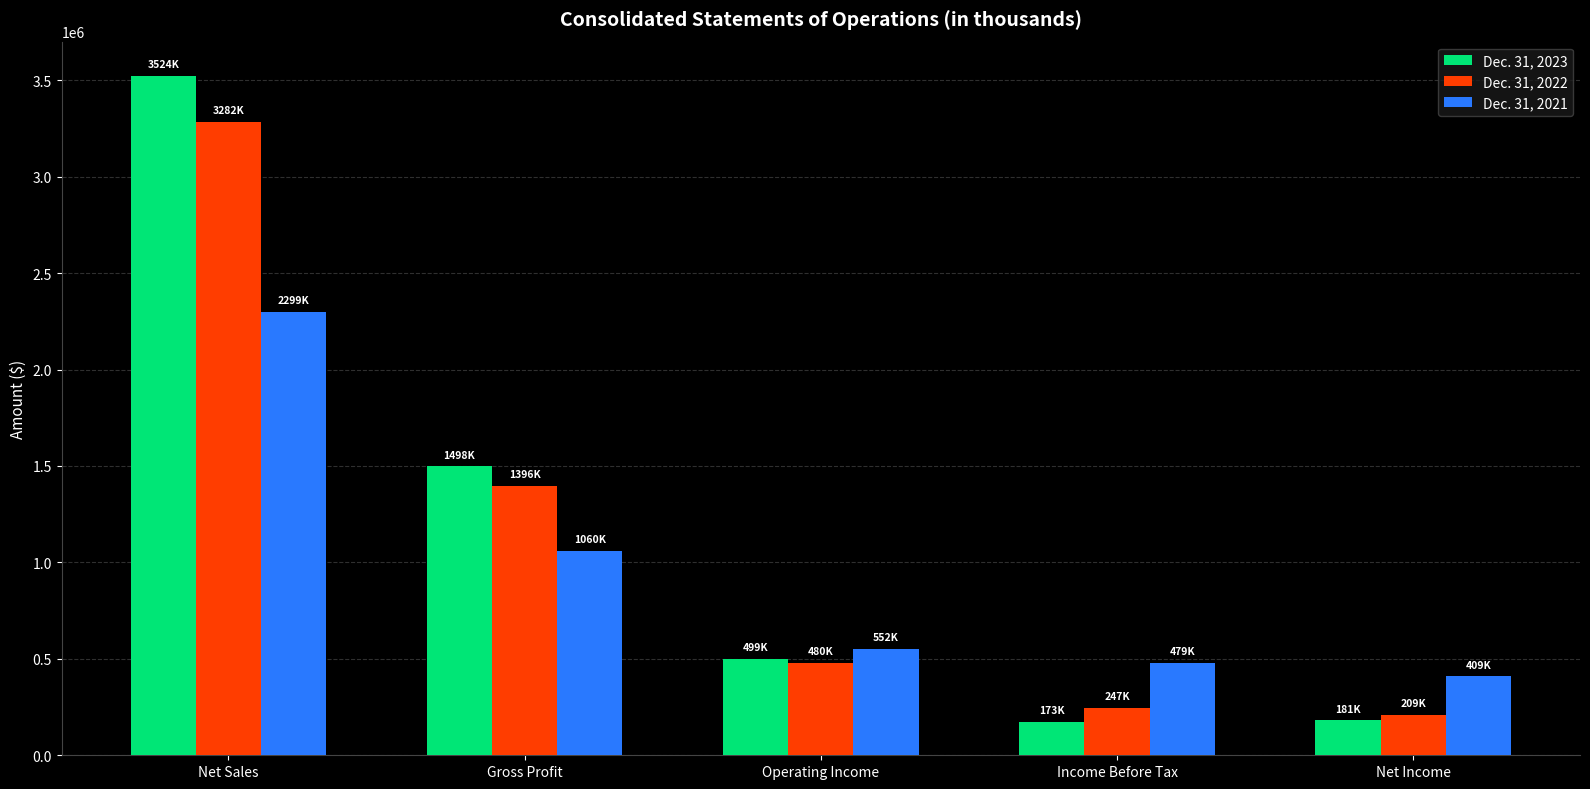

Rank the series by their average value, from highest to lowest.

Dec. 31, 2023, Dec. 31, 2022, Dec. 31, 2021